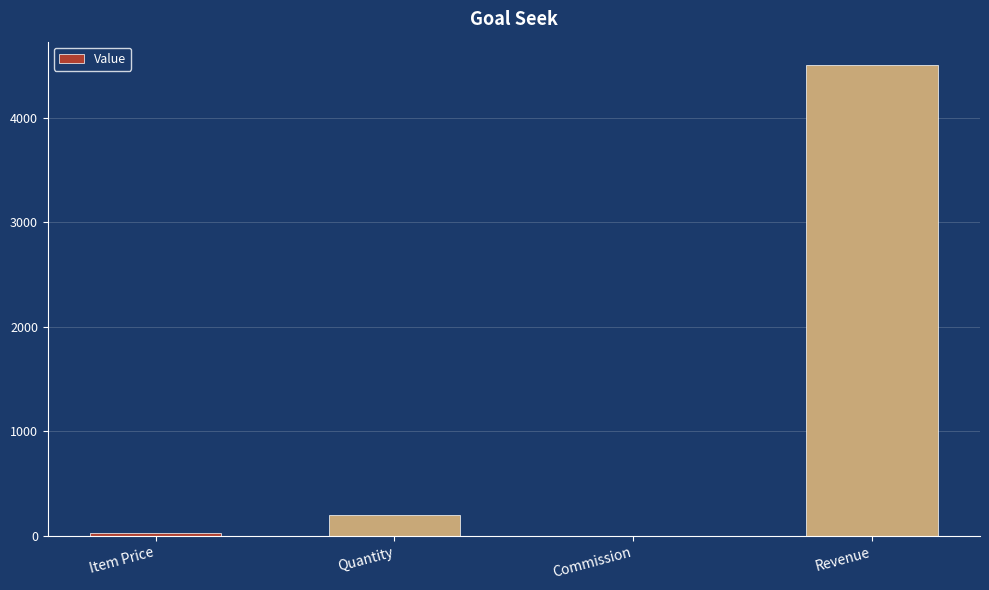

The chart shows a value of 204.5 at Quantity. True or false?

True